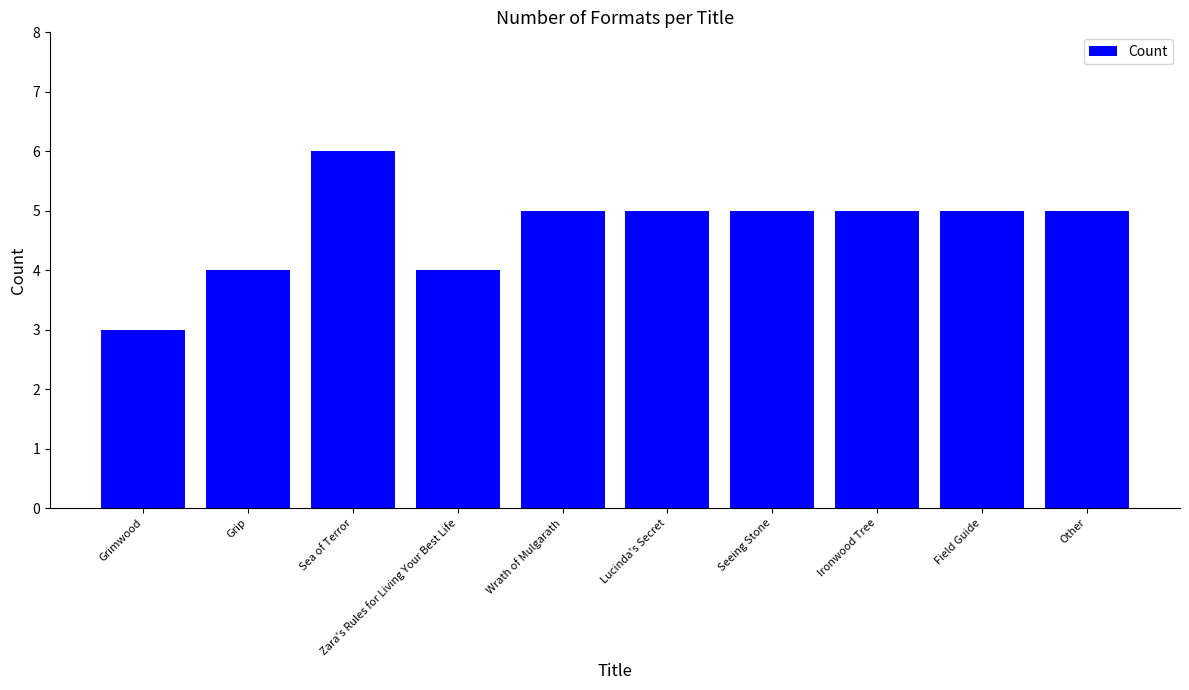

Read the value at Lucinda's Secret.

5